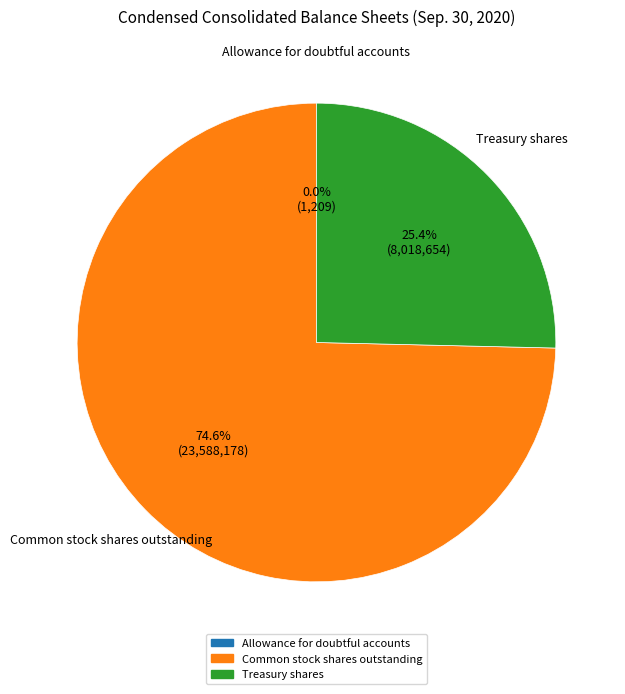

Is it true that Treasury shares is 25% of the pie?

True